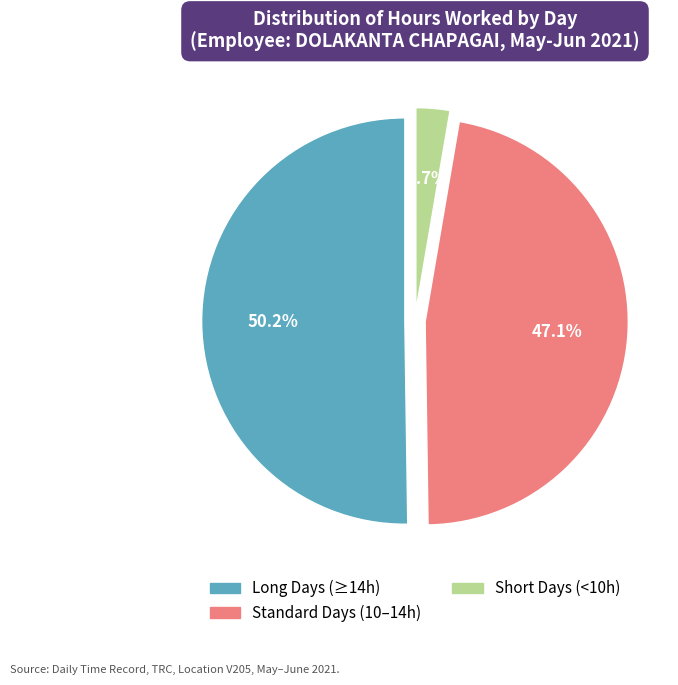

How many slices are in this pie chart?

3